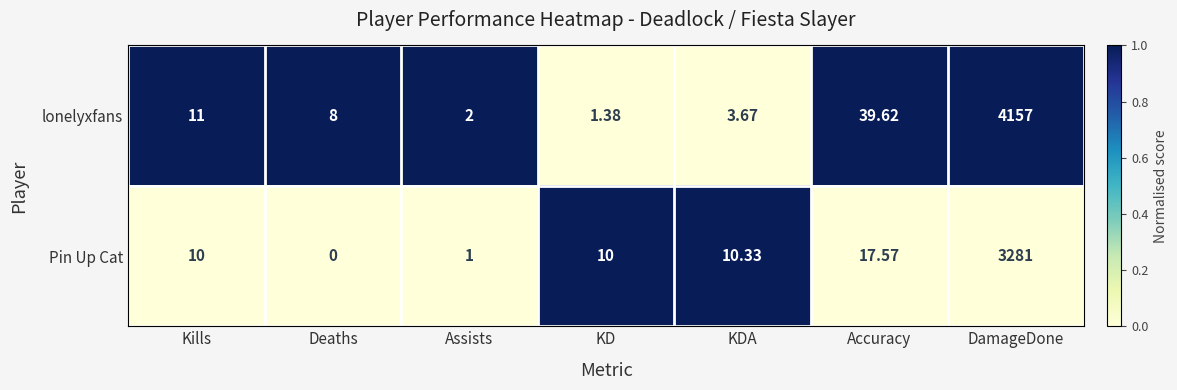

Is the value of Pin Up Cat at Assists greater than the value of lonelyxfans at Accuracy?

No